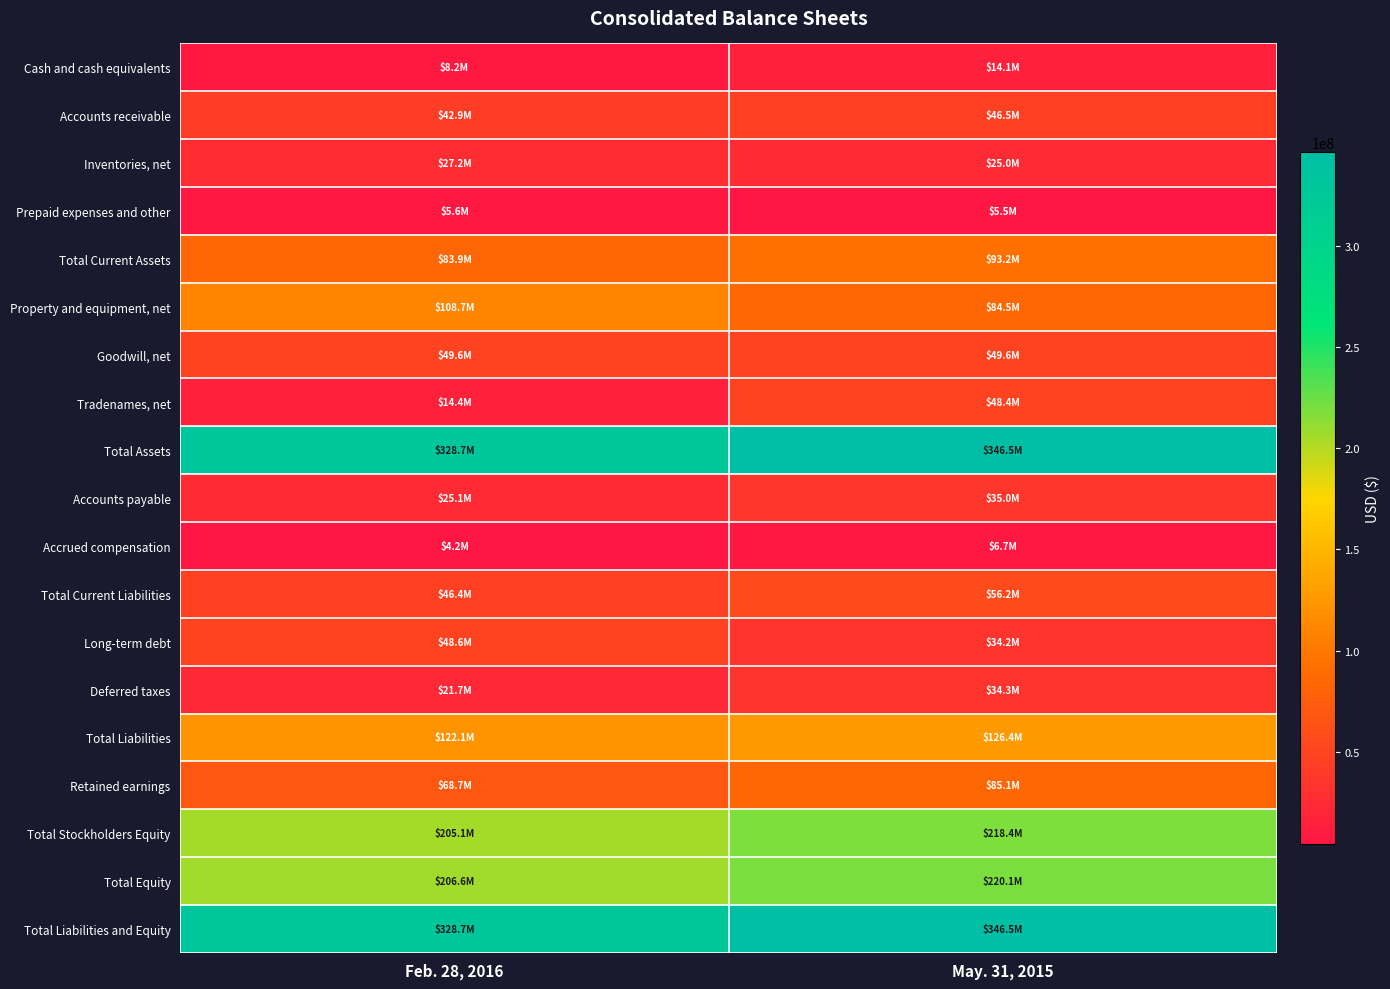

How many distinct data groups are displayed?

19